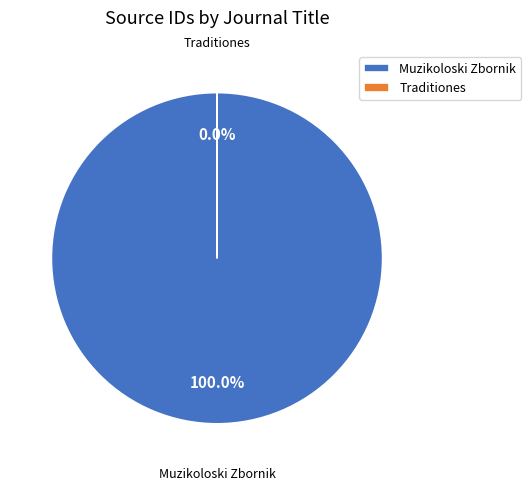

Which has a higher value, Muzikoloski Zbornik or Traditiones?

Muzikoloski Zbornik